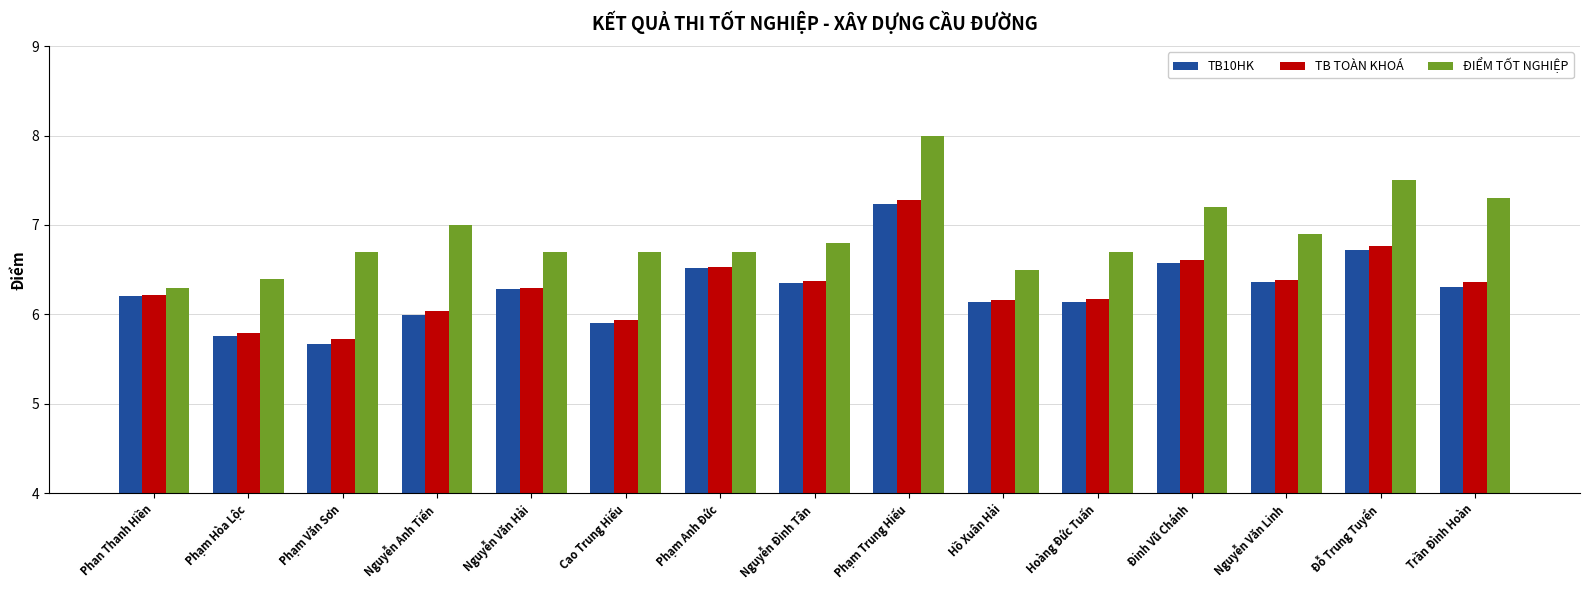

Read the TB TOÀN KHOÁ value at Nguyễn Anh Tiến.

6.0